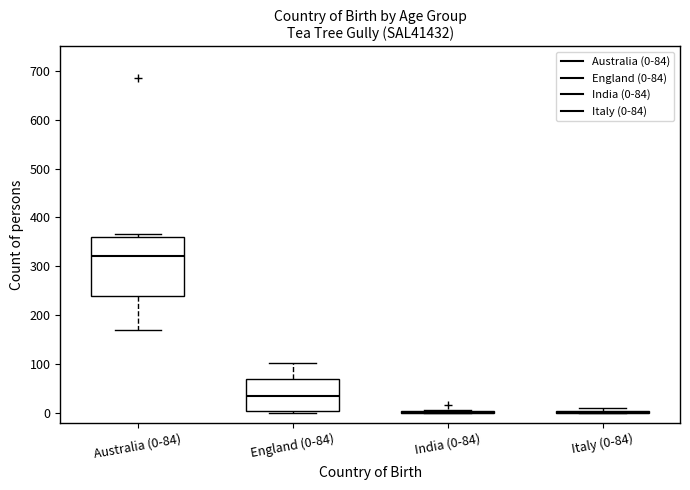

Which box is the tallest, from its lower edge to its upper edge?

Australia (0-84)